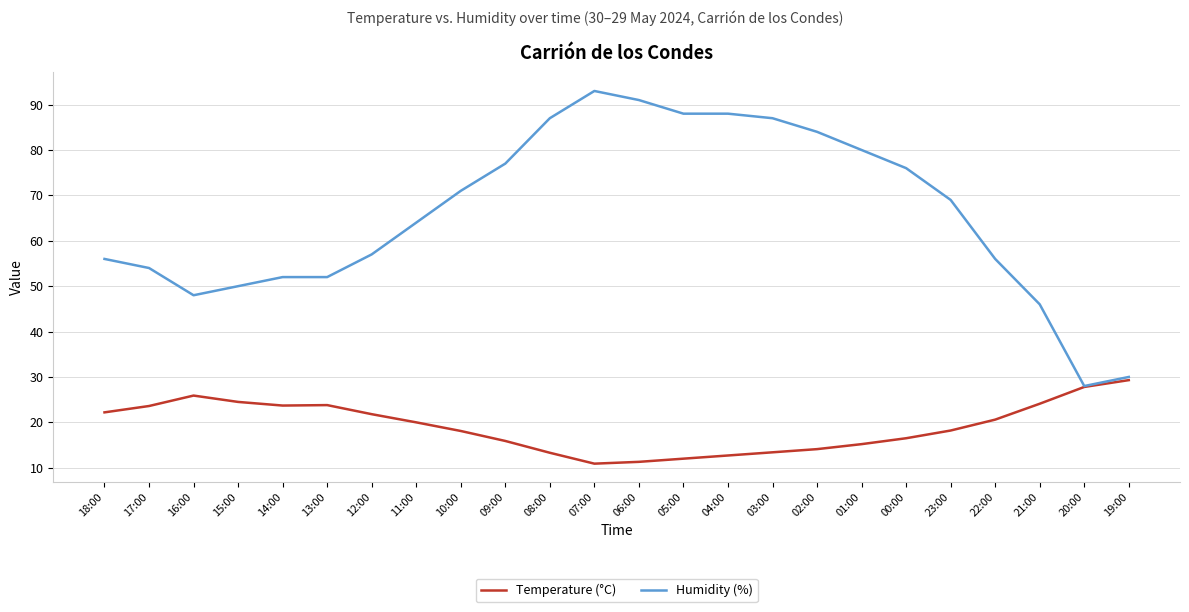

The value of Humidity (%) at 11:00 is 20.9. True or false?

False